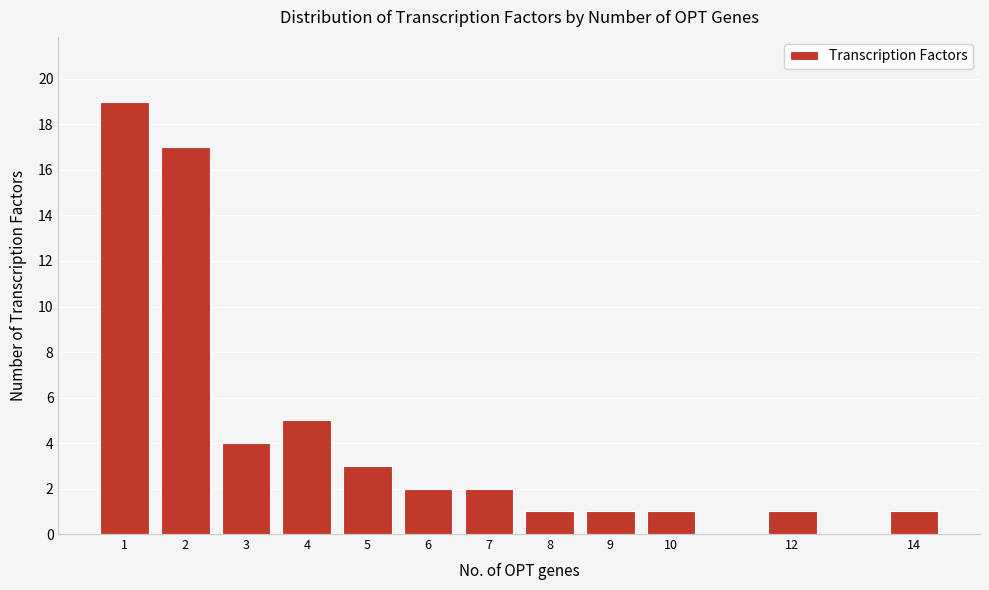

Reading left to right, list all the values displayed in this chart.

1=19	2=17	3=4	4=5	5=3	6=2	7=2	8=1	9=1	10=1	12=1	14=1